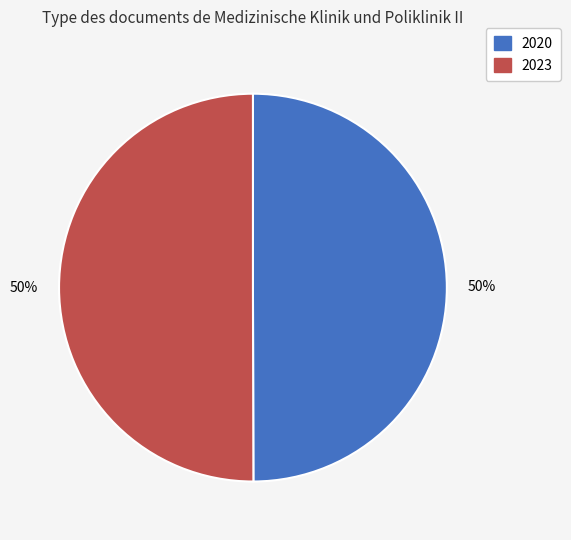

To the nearest percent, what is the average slice percentage?

50%